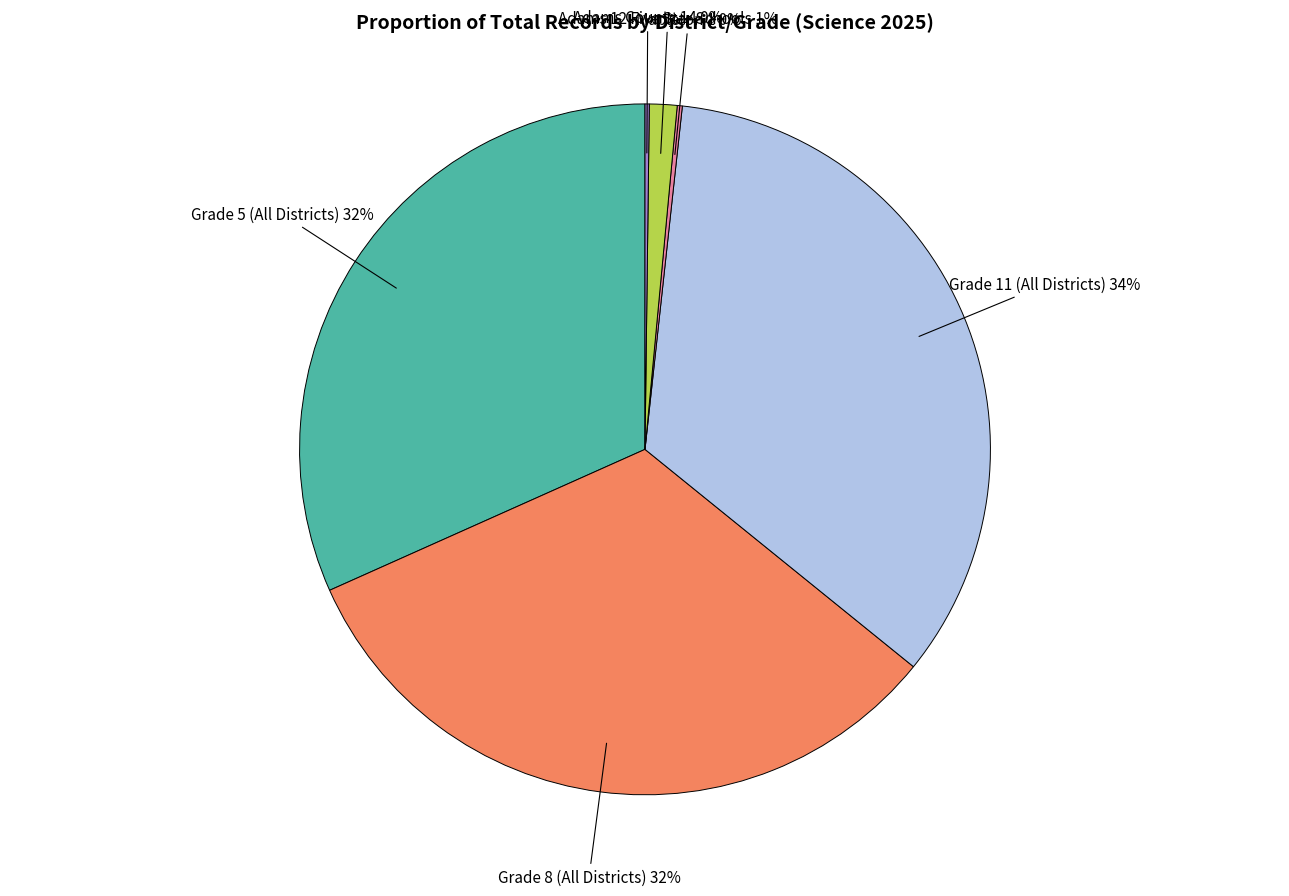

To the nearest percent, what is the average slice percentage?

17%